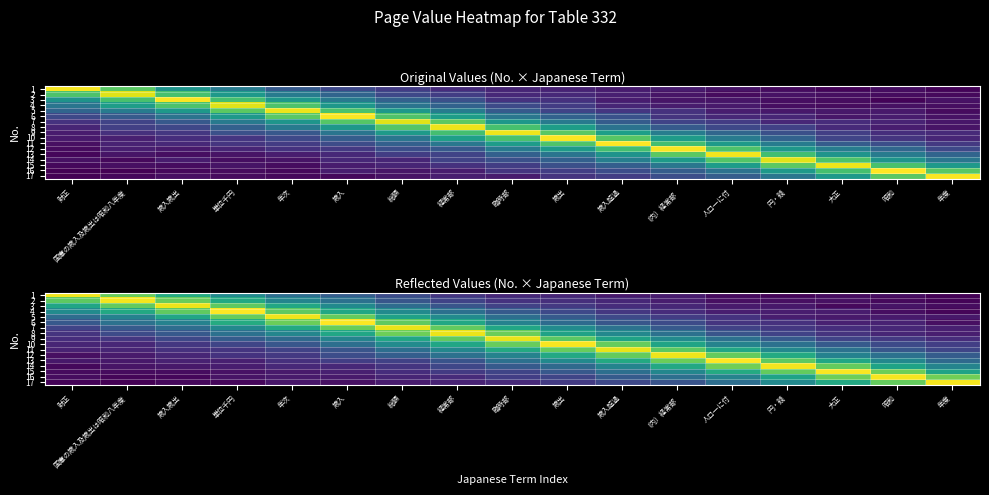

What is the difference between the second highest and second lowest values in the 12 series?

242.7